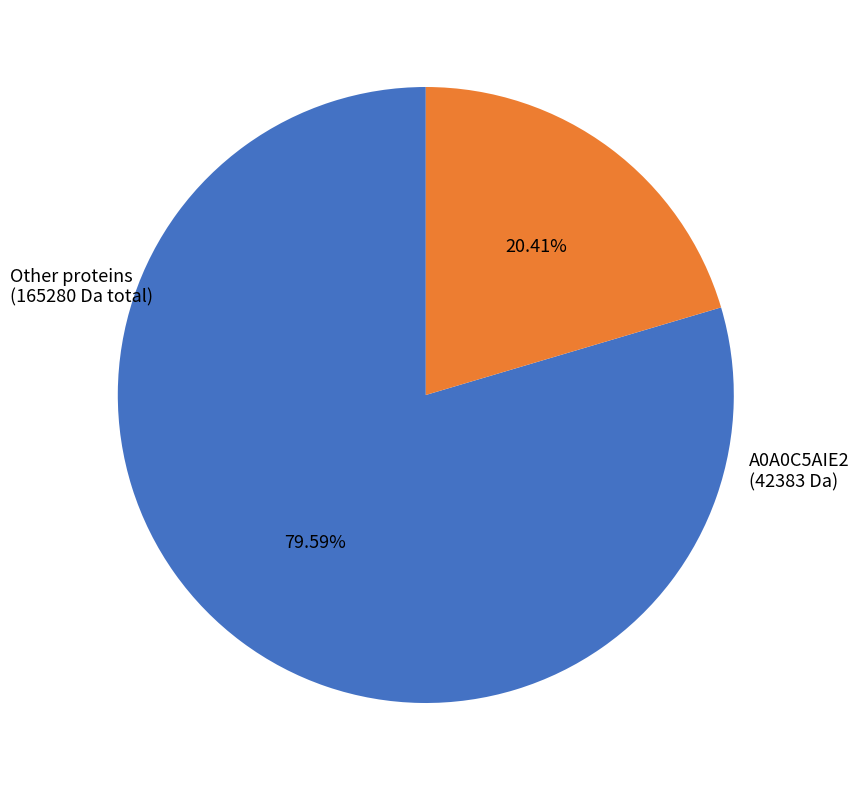

Is there a majority slice in this chart?

Yes